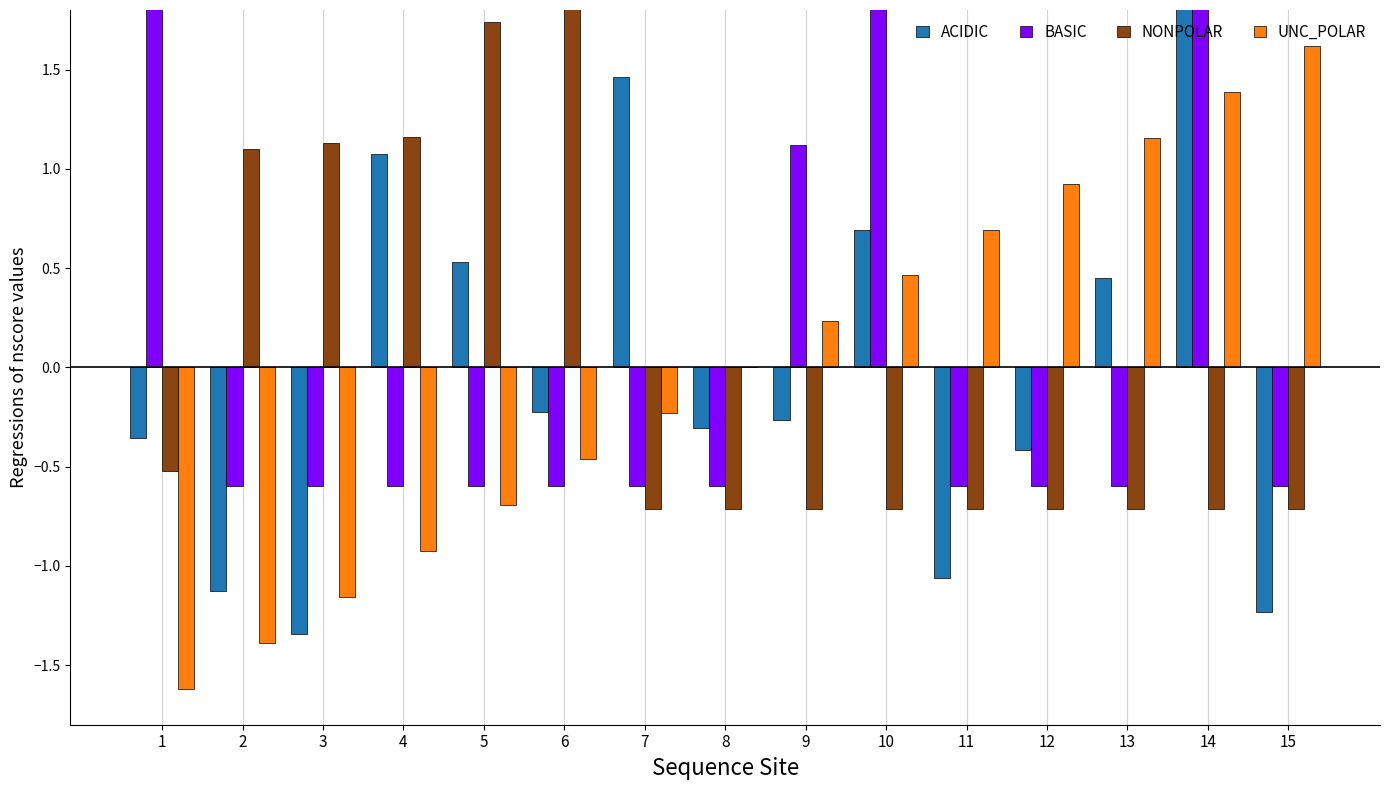

What is the approximate value of UNC_POLAR at 15?

1.6